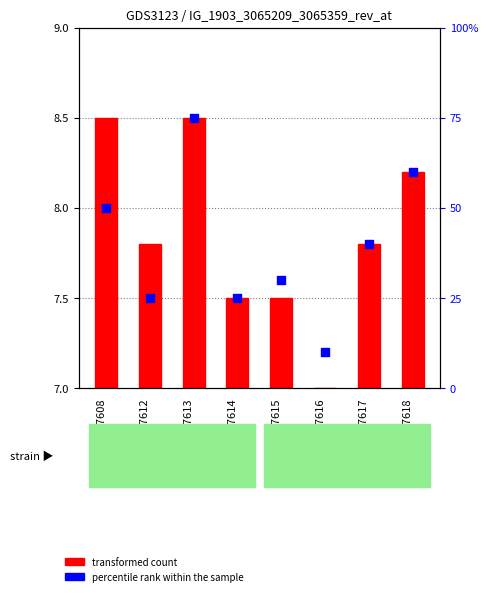

Which series has the widest spread of Y values?

percentile rank within the sample